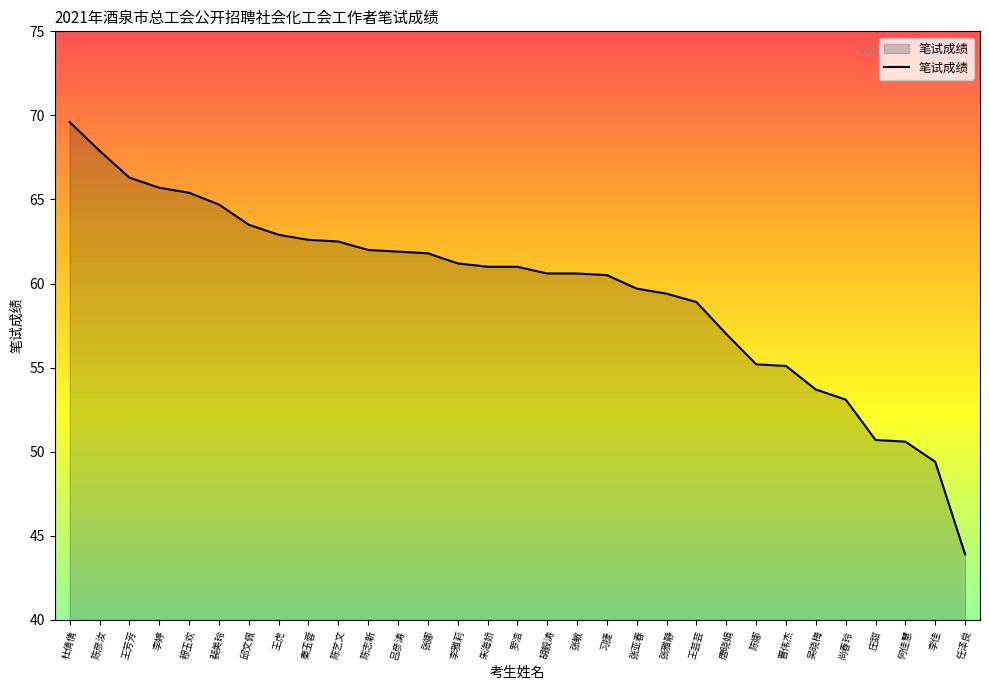

What is the difference between the values at 穆玉欢 and 邱文佩?

1.9